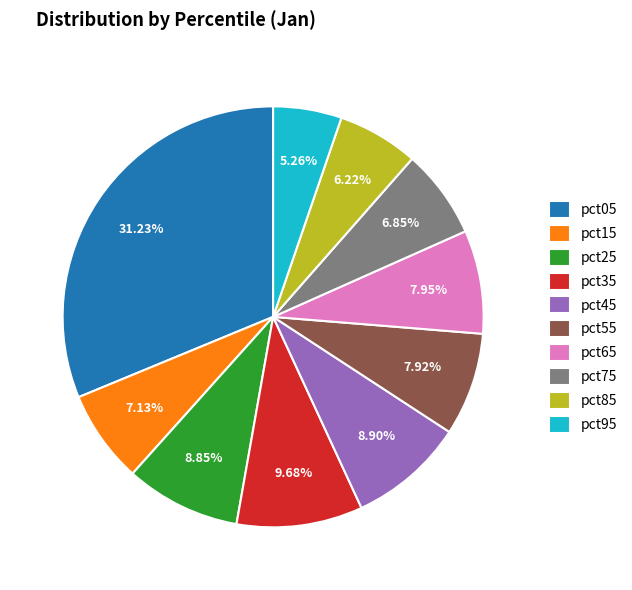

Is the sum of pct55 and pct75 greater than half?

No